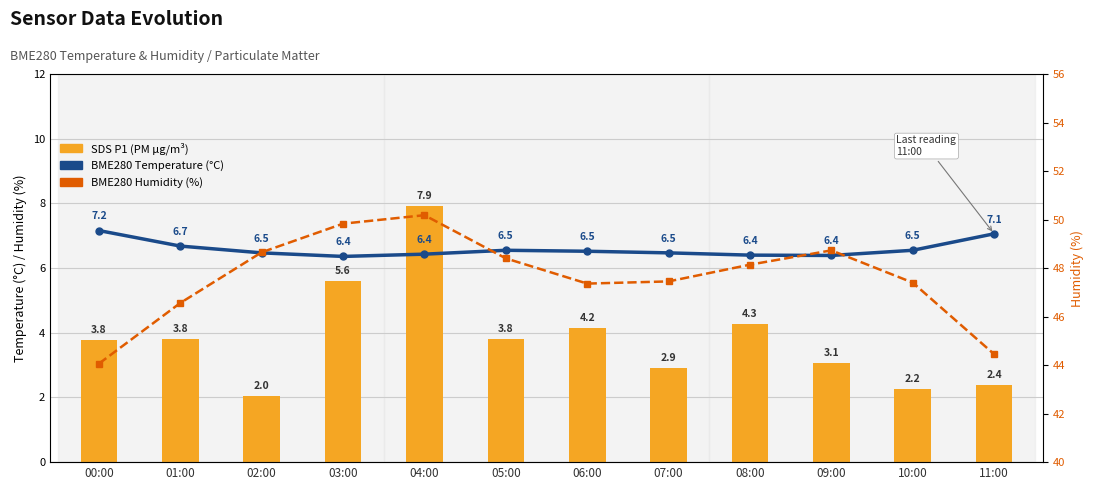

What is the label of the 4th bar from the left?

03:00